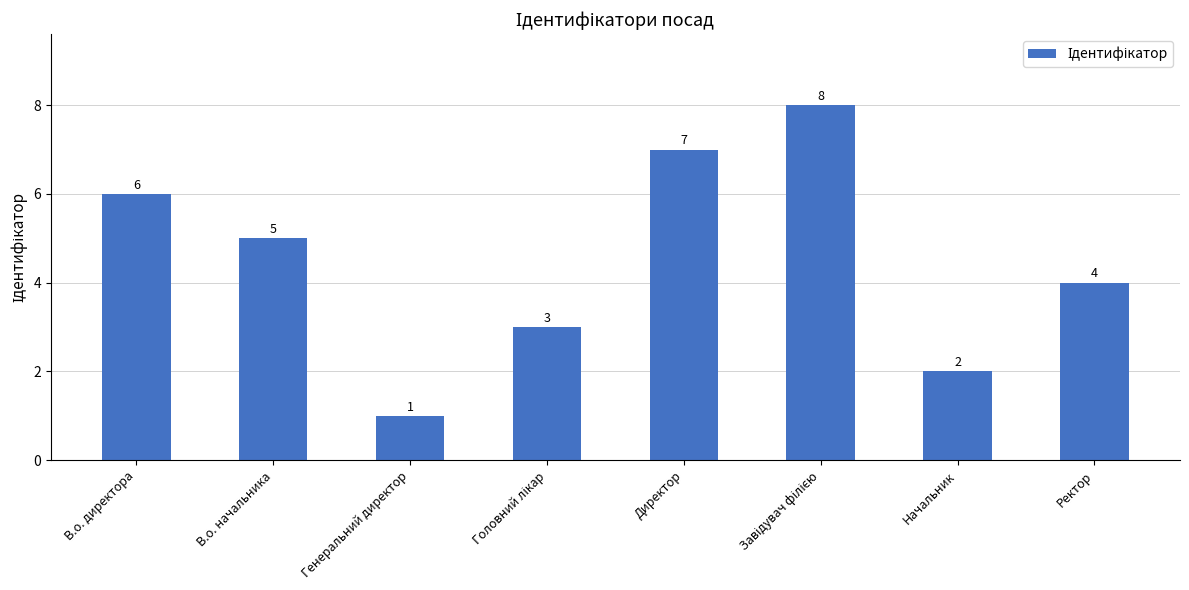

What is the sum of all values?

36